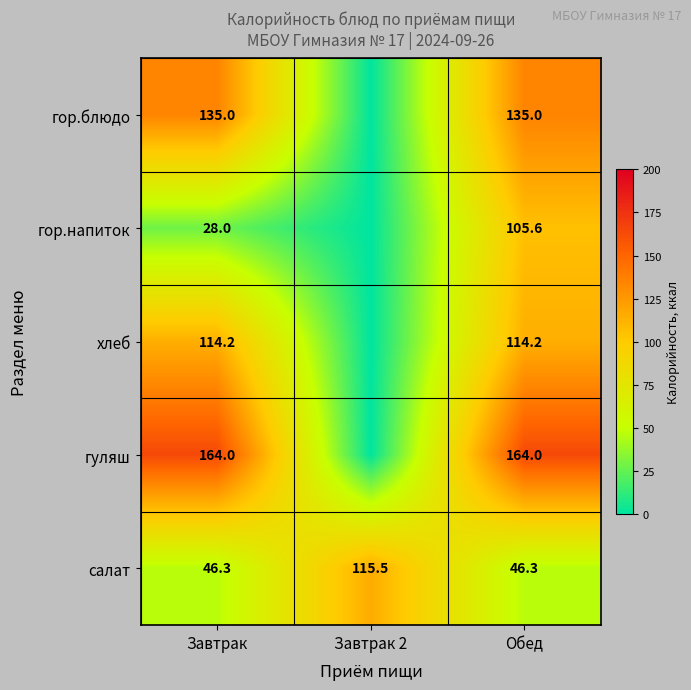

True or false: салат has a value of 46.3 at Завтрак.

True